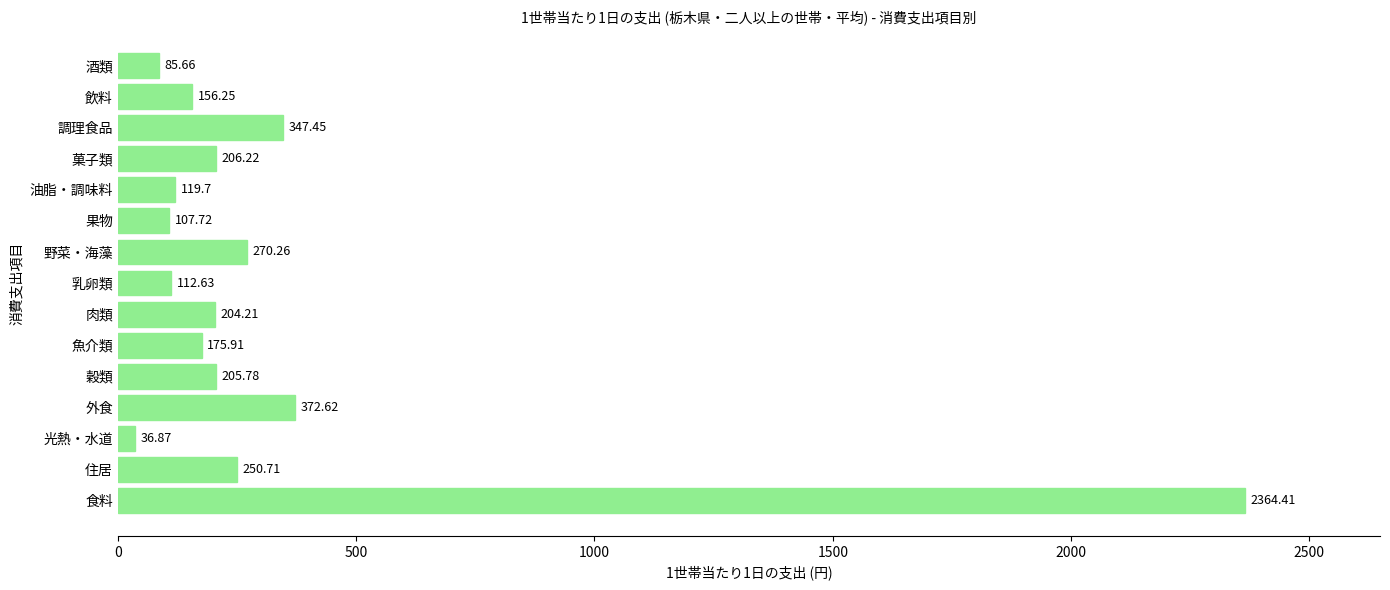

Which has a higher value, 肉類 or 菓子類?

菓子類